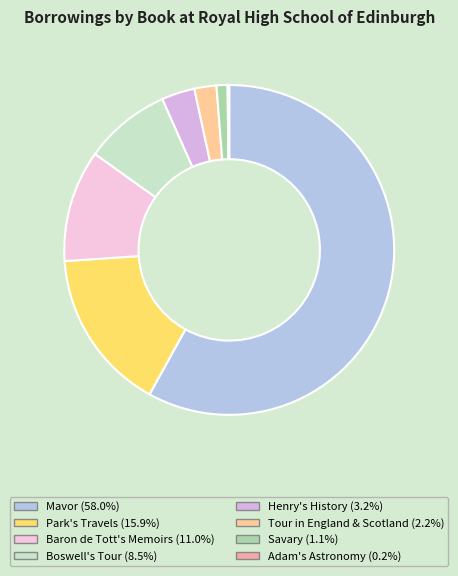

To the nearest percent, what is the combined percentage of Savary and Adam's Astronomy?

1%